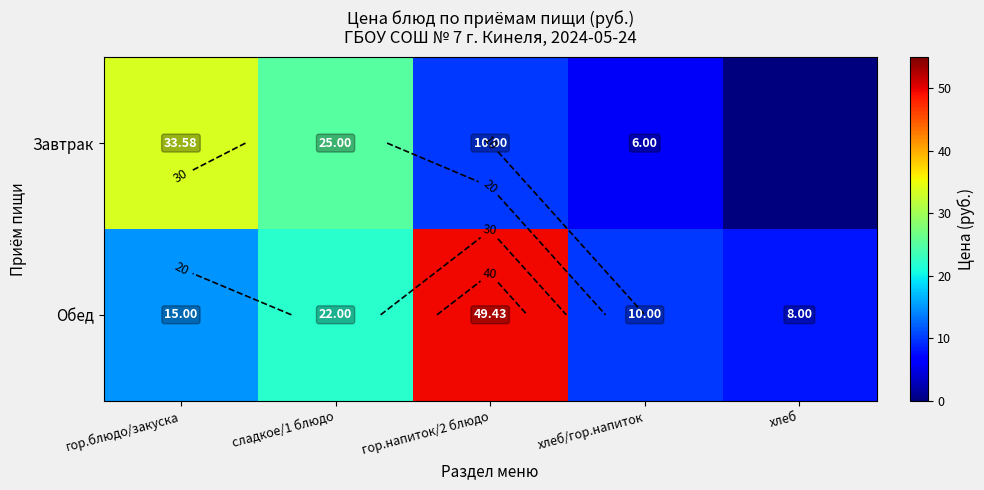

The value of Обед at гор.напиток/2 блюдо is 29.6. True or false?

False